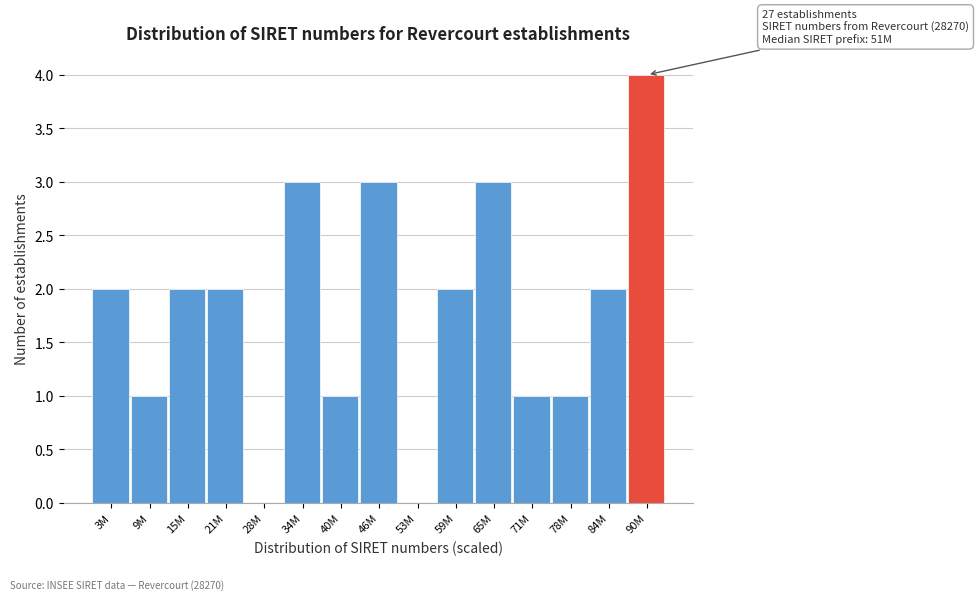

Reading right to left, extract all data points from this chart.

90M=4	84M=2	78M=1	71M=1	65M=3	59M=2	53M=0	46M=3	40M=1	34M=3	28M=0	21M=2	15M=2	9M=1	3M=2